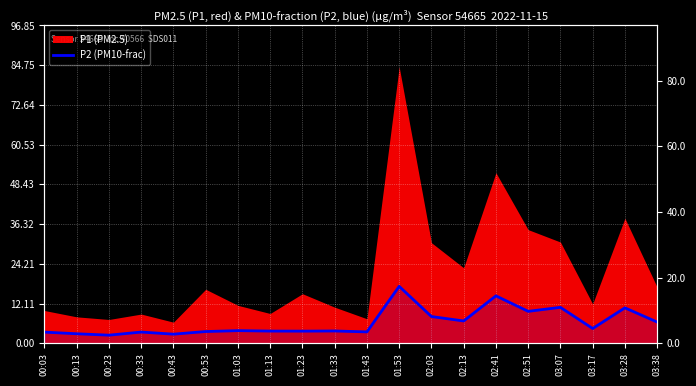

What is the label of the 2nd point from the left?

00:13